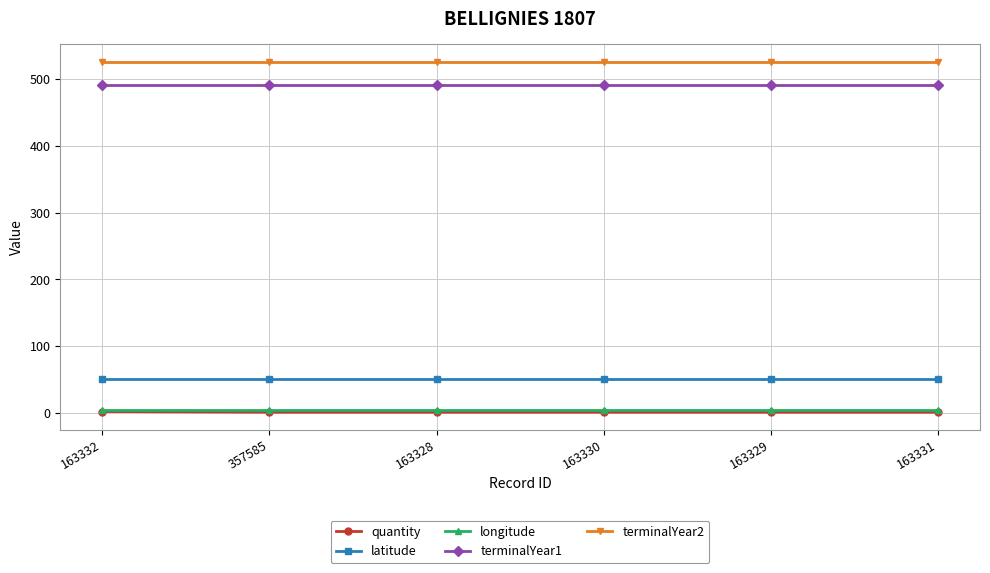

Which series has the largest total across all categories?

terminalYear2